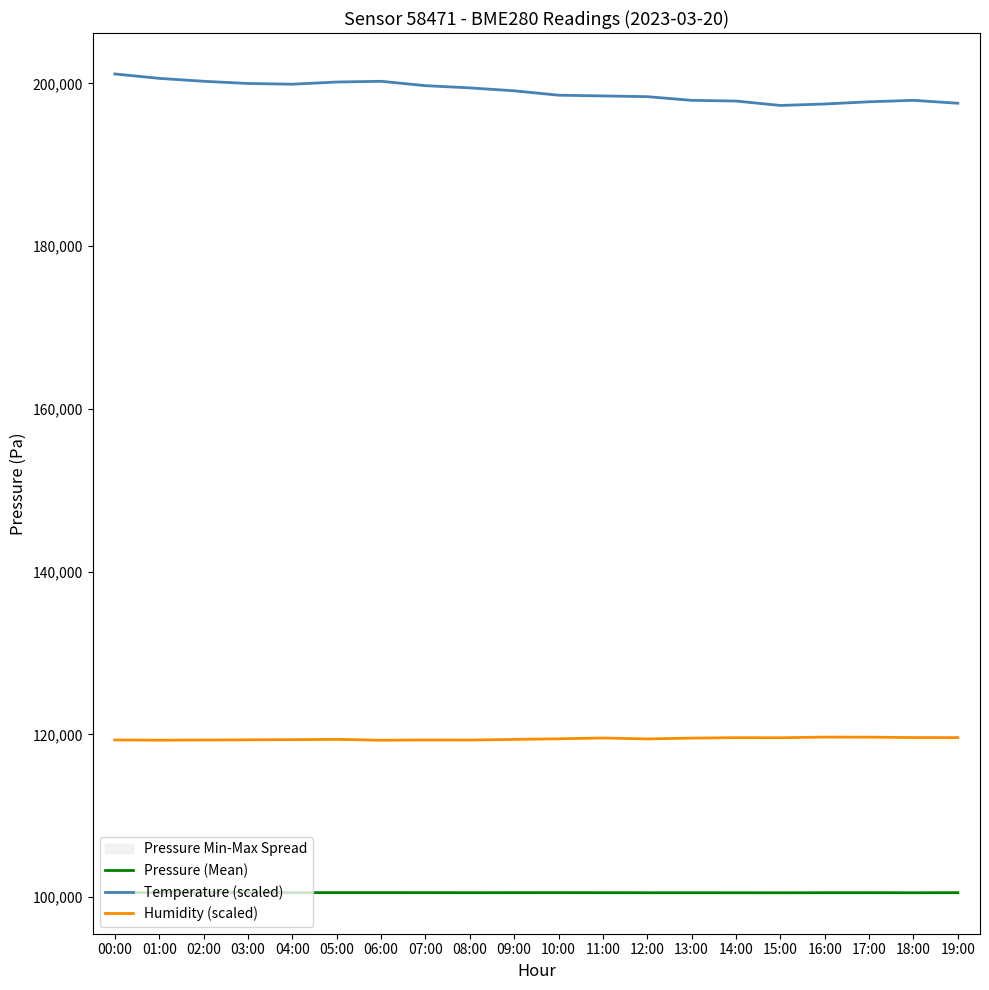

At which label does Temperature (scaled) first exceed 199080?

00:00